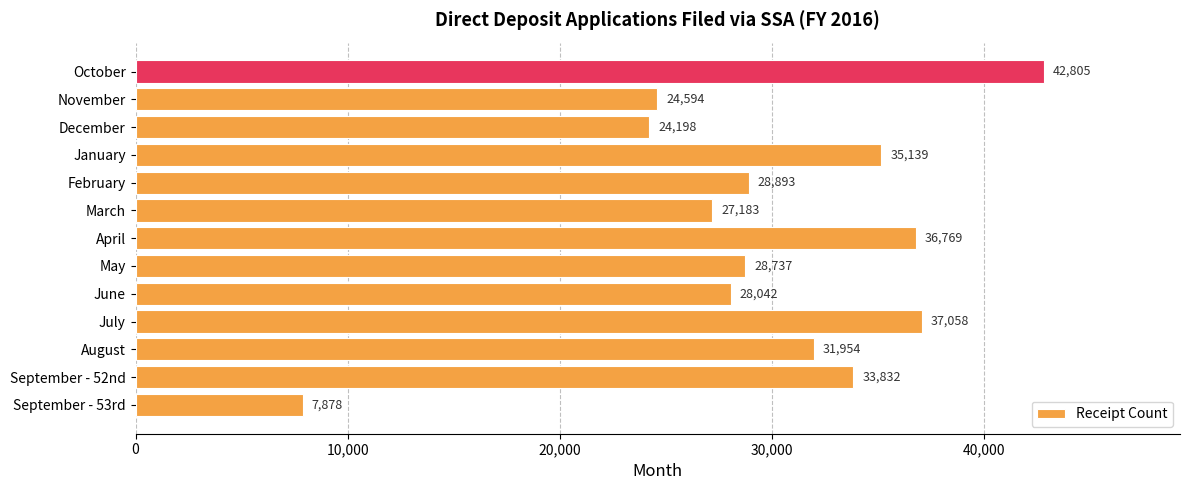

What value does the data have at December, to the nearest 50?

24200